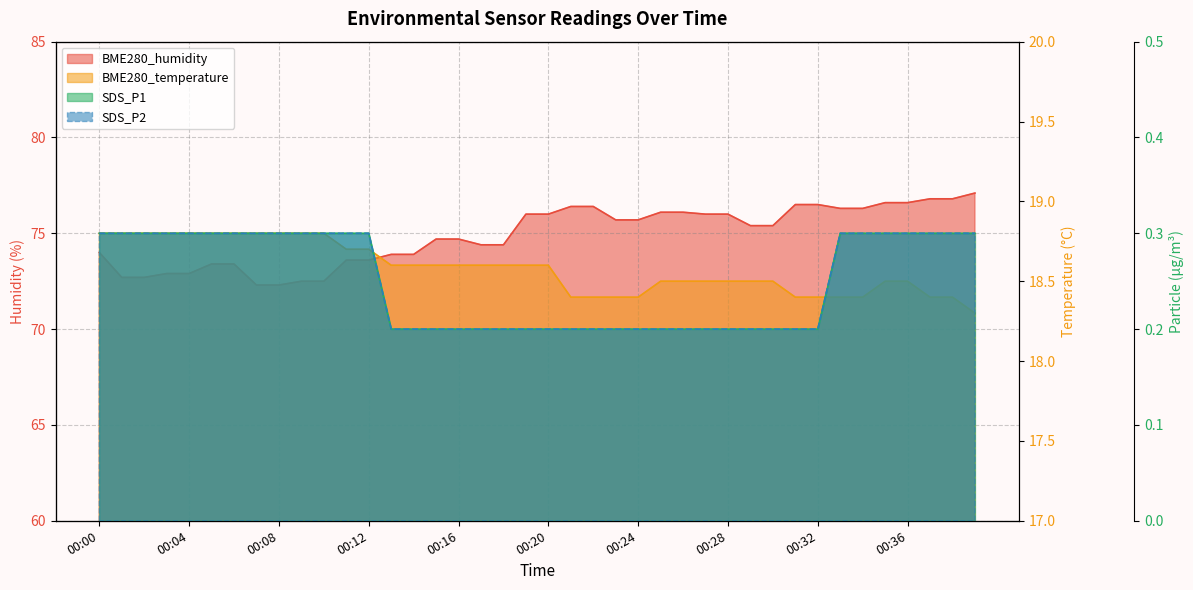

The value of BME280_temperature at 00:37 is 18.4. True or false?

True